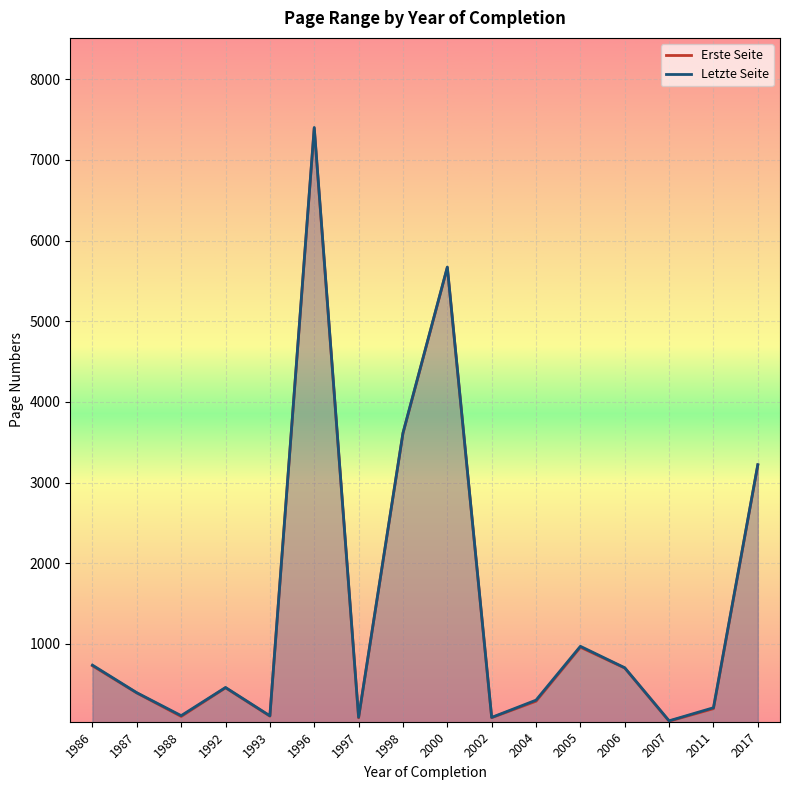

What is the sum of all Erste Seite values?

36467